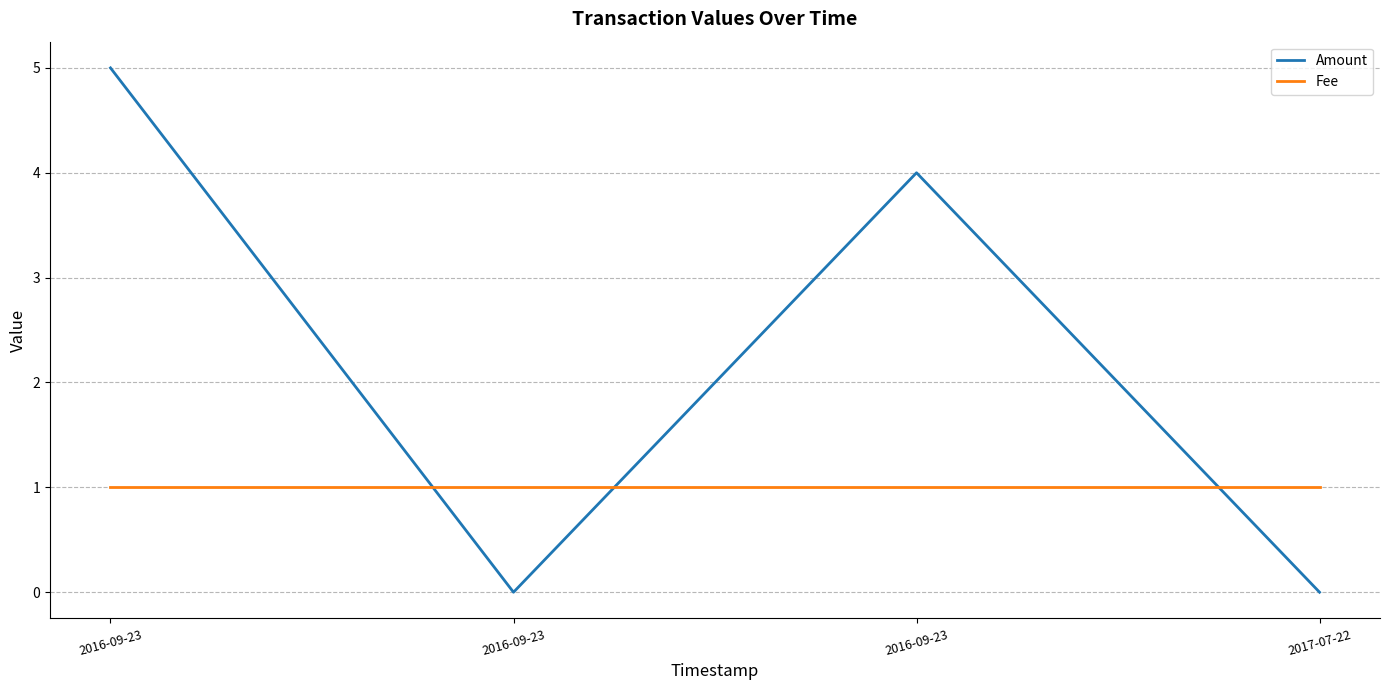

Count the Amount values in the range 0 to 5.

4